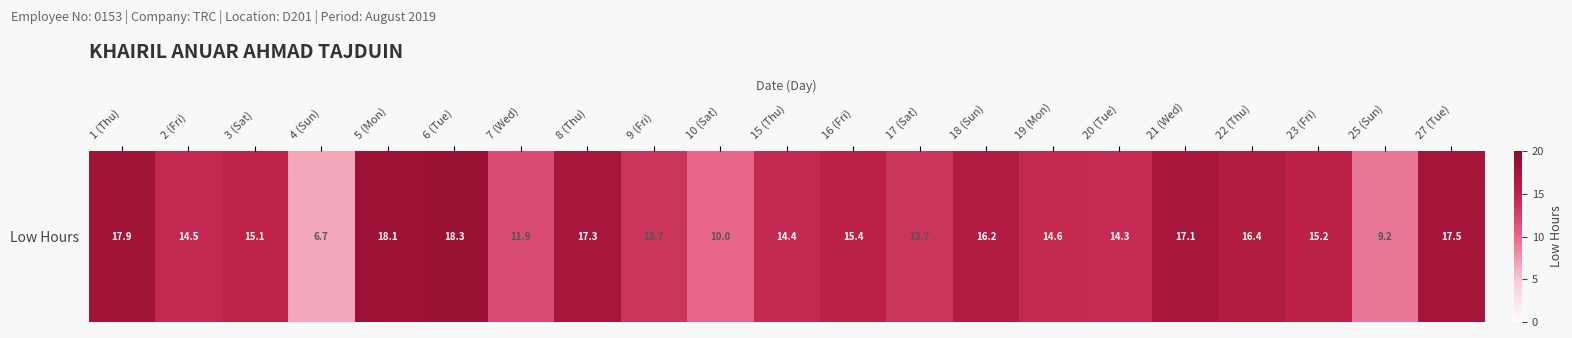

Rank the categories by value from highest to lowest.

6 (Tue), 5 (Mon), 1 (Thu), 27 (Tue), 8 (Thu), 21 (Wed), 22 (Thu), 18 (Sun), 16 (Fri), 23 (Fri), 3 (Sat), 19 (Mon), 2 (Fri), 15 (Thu), 20 (Tue), 9 (Fri), 17 (Sat), 7 (Wed), 10 (Sat), 25 (Sun), 4 (Sun)